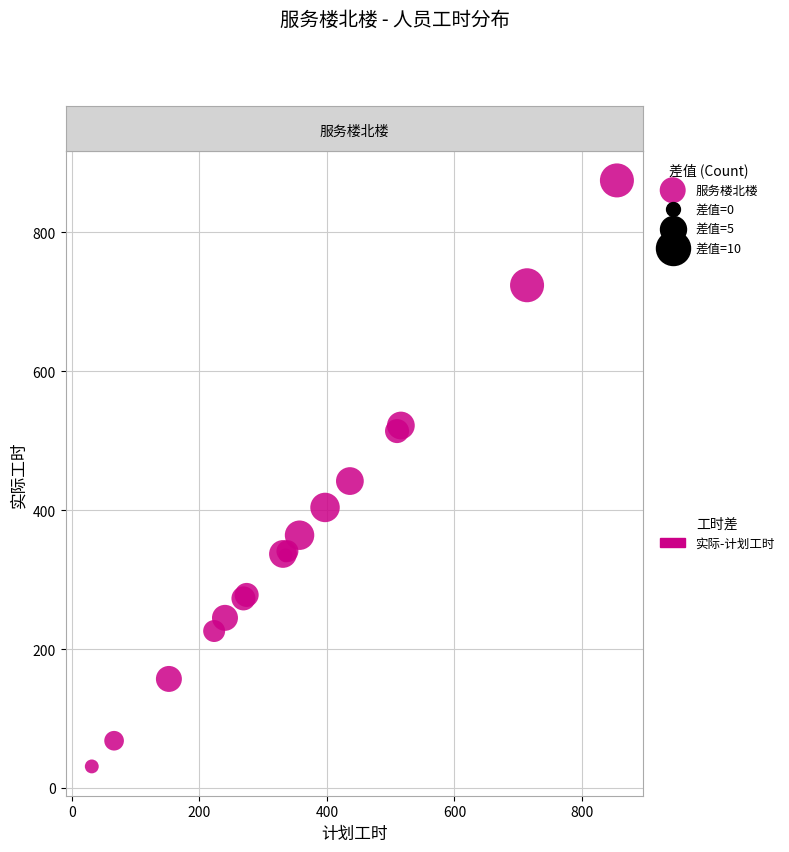

What Y value in the scatter plot is closest to 453?

442